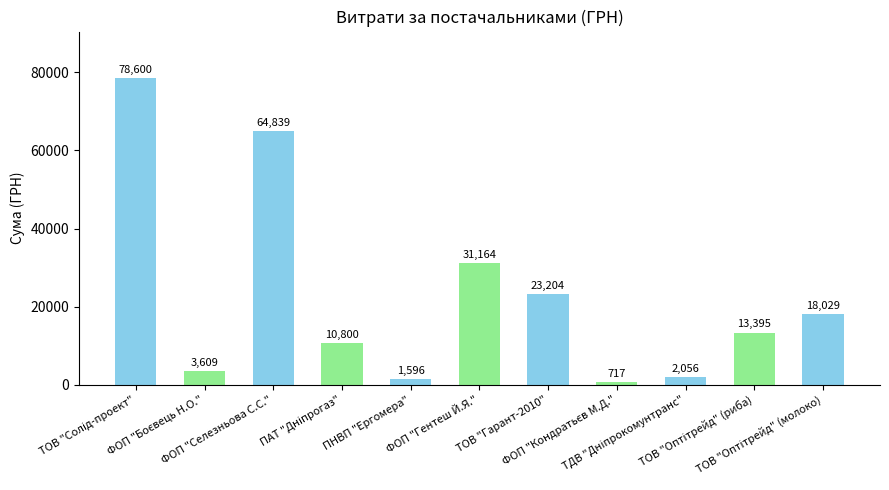

What is the maximum value shown in the chart?

78600.0